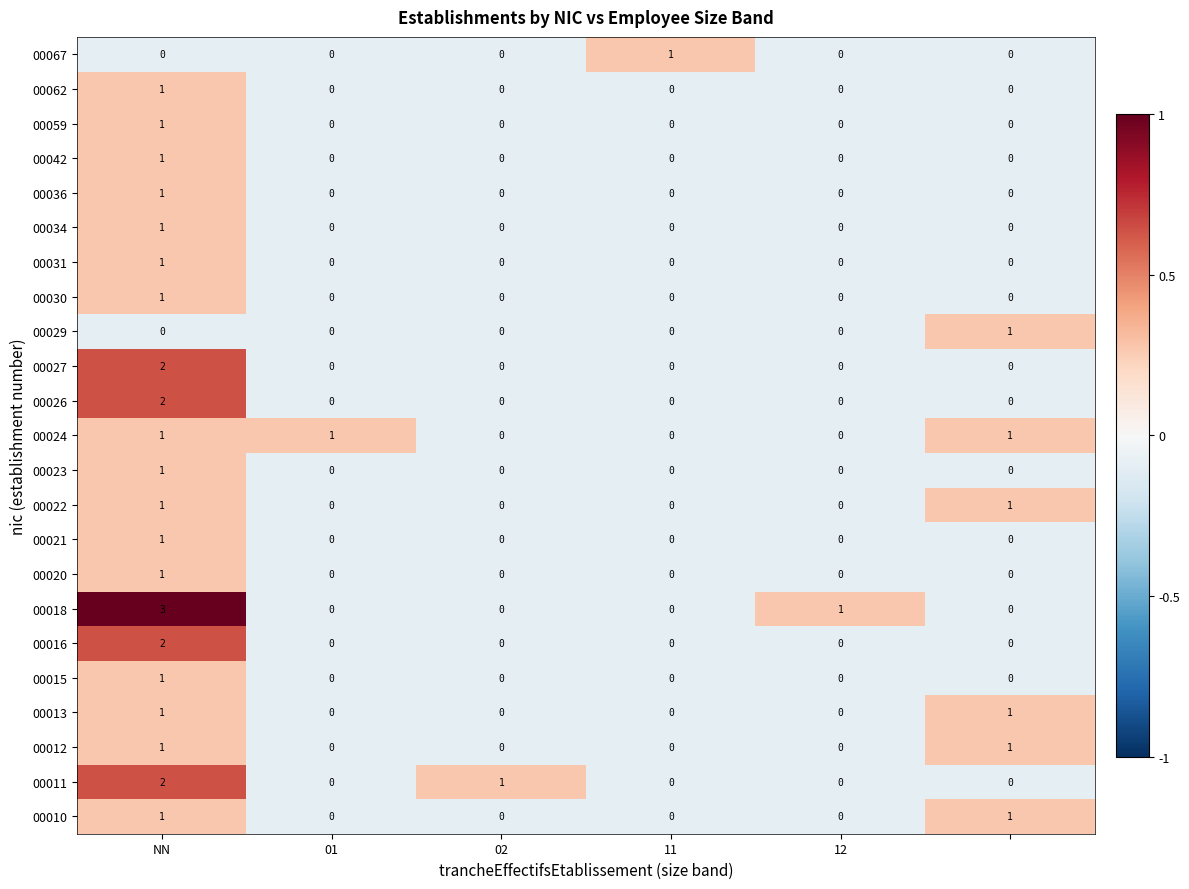

How many 00062 values are between 0 and 1?

6